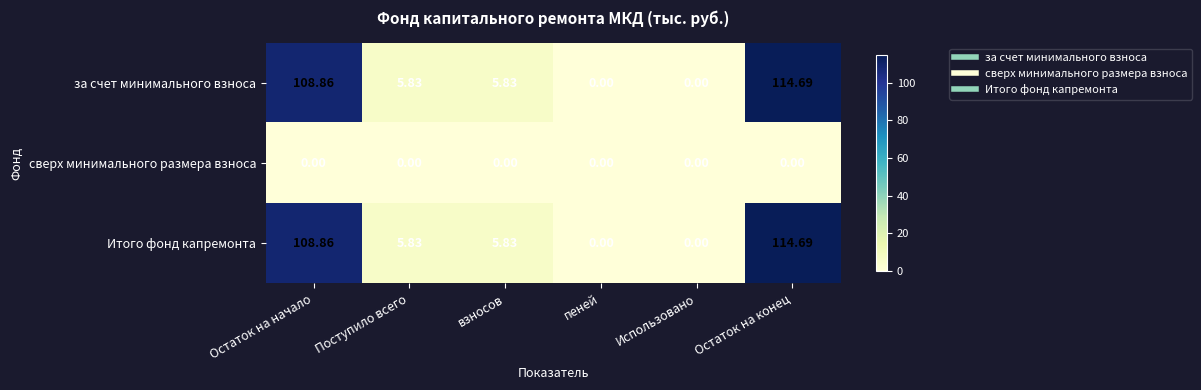

Which label corresponds to the largest value in the chart?

Остаток на конец